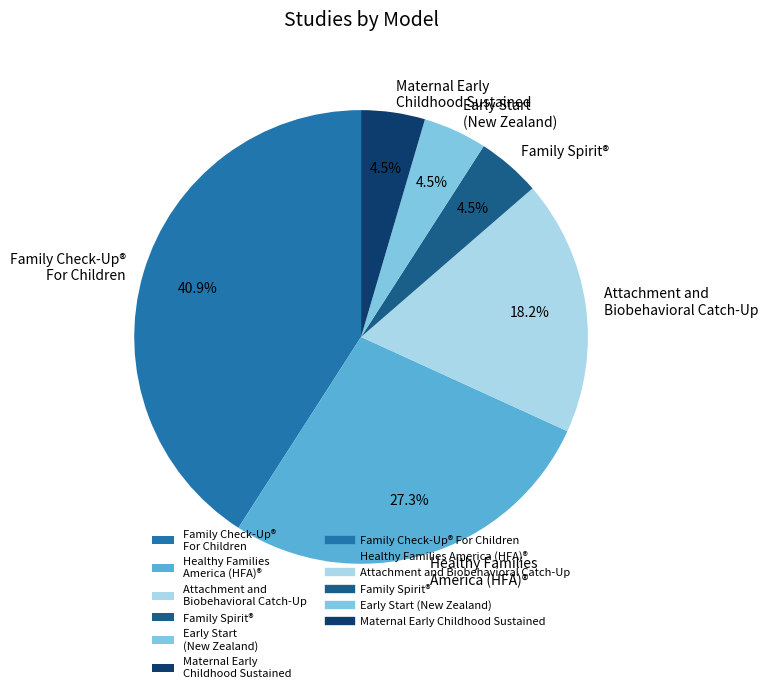

Which has a higher value, Maternal Early Childhood Sustained or Family Check-Up® For Children?

Family Check-Up® For Children